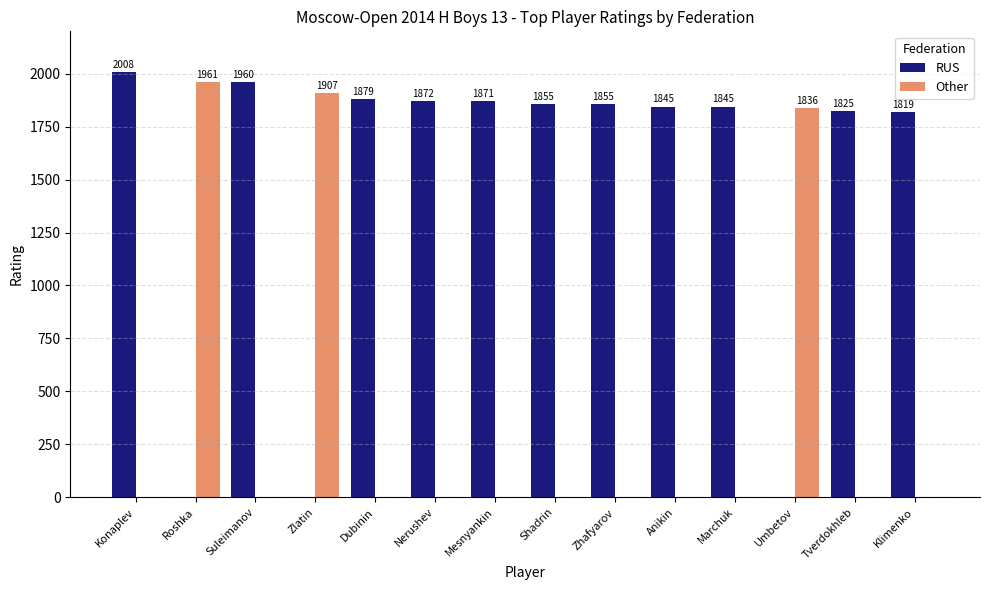

What value does the RUS series have at Mesnyankin?

1871